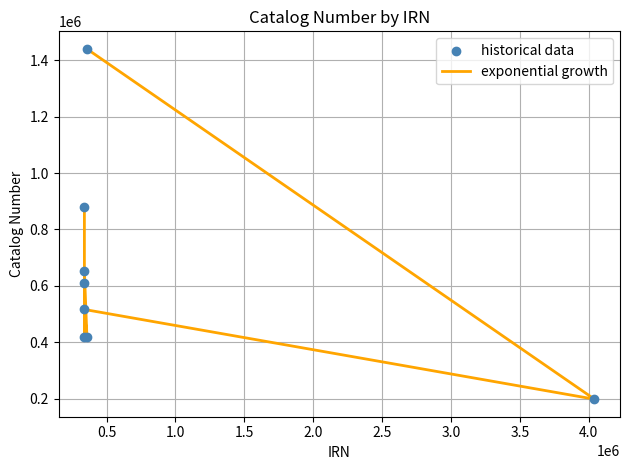

Which series reaches the minimum Y coordinate?

exponential growth